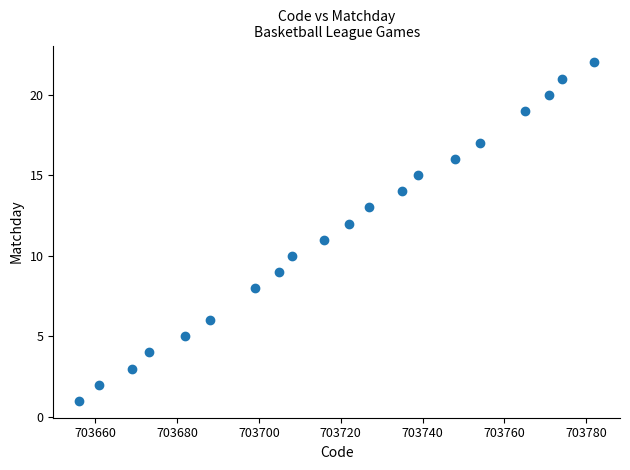

What is the range of Y values (max minus min)?

21